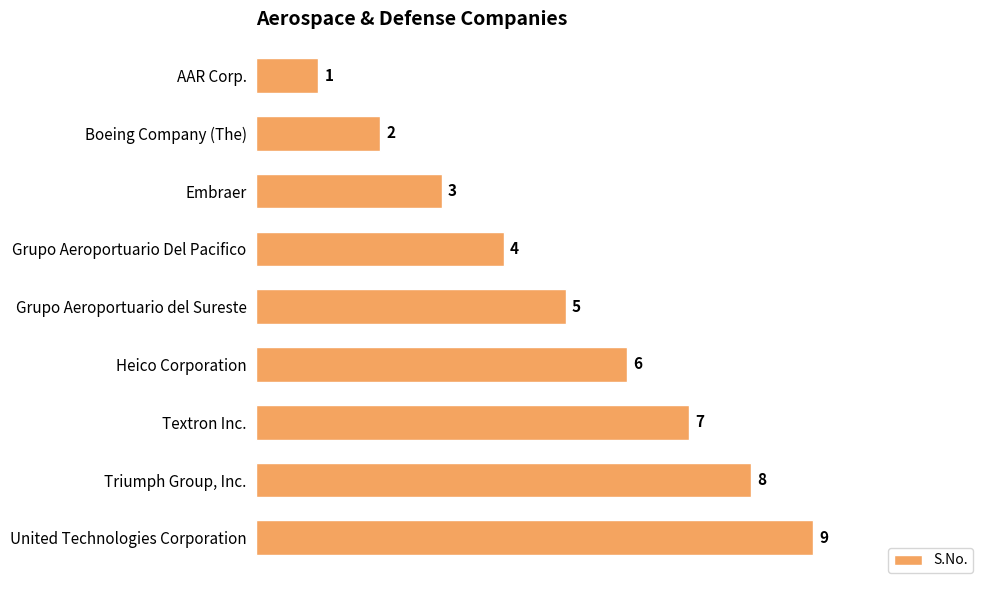

Rank the categories by value from highest to lowest.

United Technologies Corporation, Triumph Group, Inc., Textron Inc., Heico Corporation, Grupo Aeroportuario del Sureste, Grupo Aeroportuario Del Pacifico, Embraer, Boeing Company (The), AAR Corp.